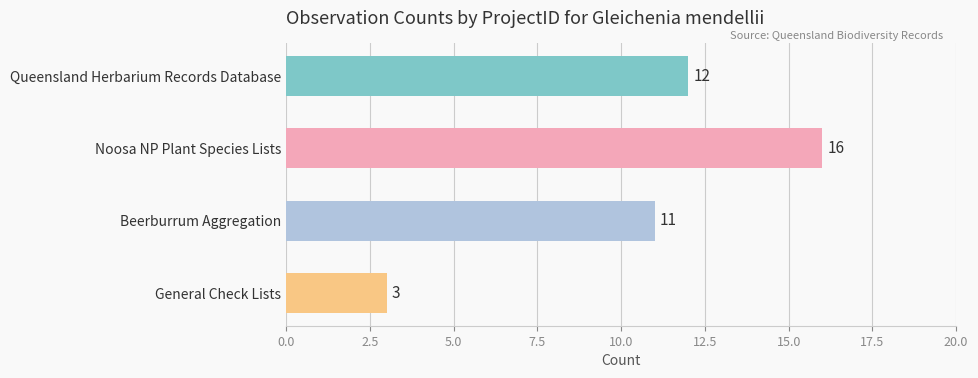

Reading top to bottom, list all the values displayed in this chart.

12	16	11	3